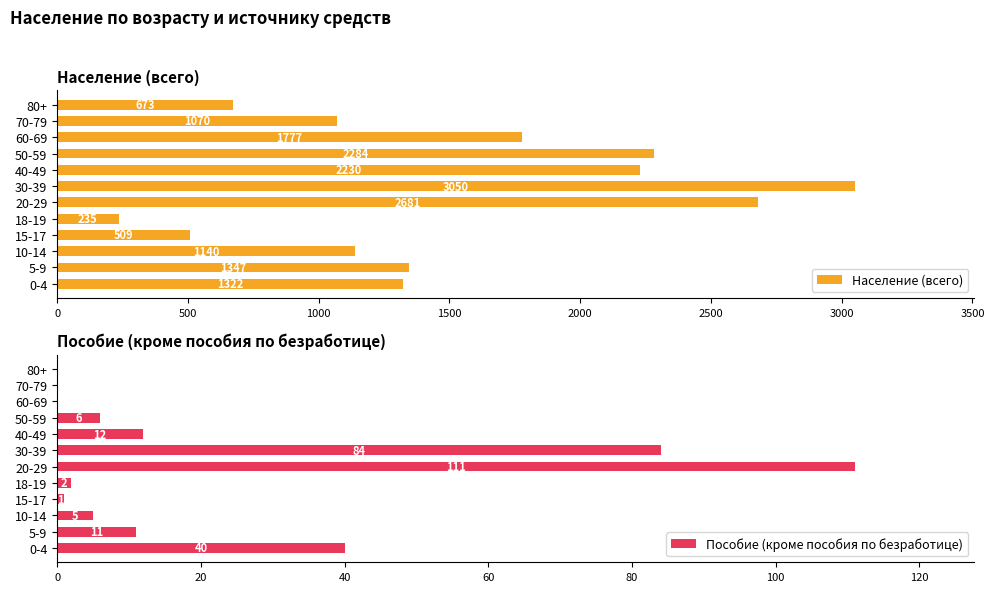

List the labels in order of Население (всего) value, smallest first.

18-19, 15-17, 80+, 70-79, 10-14, 0-4, 5-9, 60-69, 40-49, 50-59, 20-29, 30-39